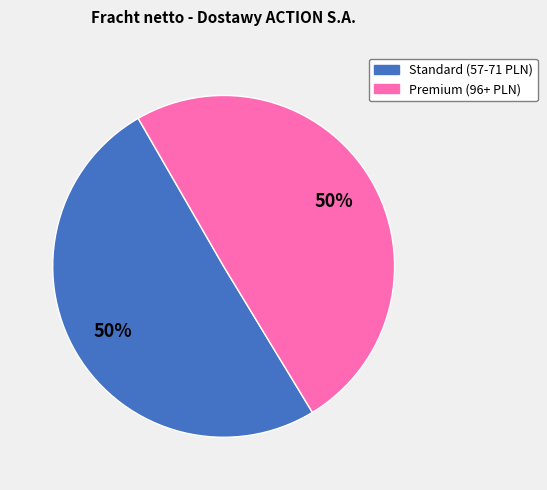

How many slices are in this pie chart?

2